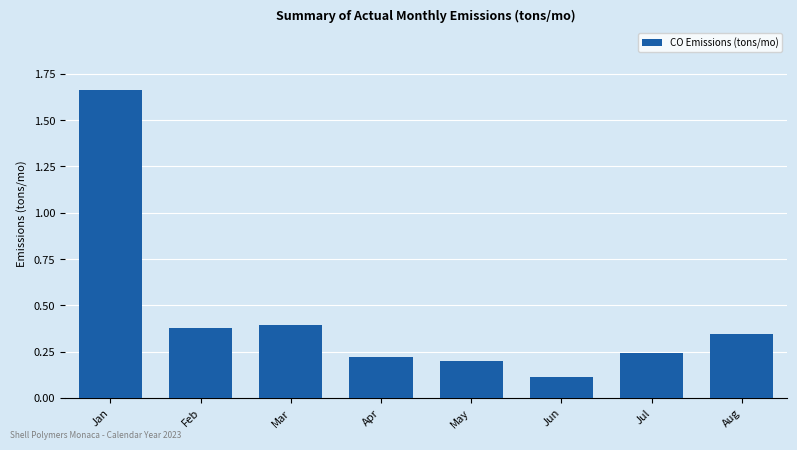

What is the sum of all values?

3.6